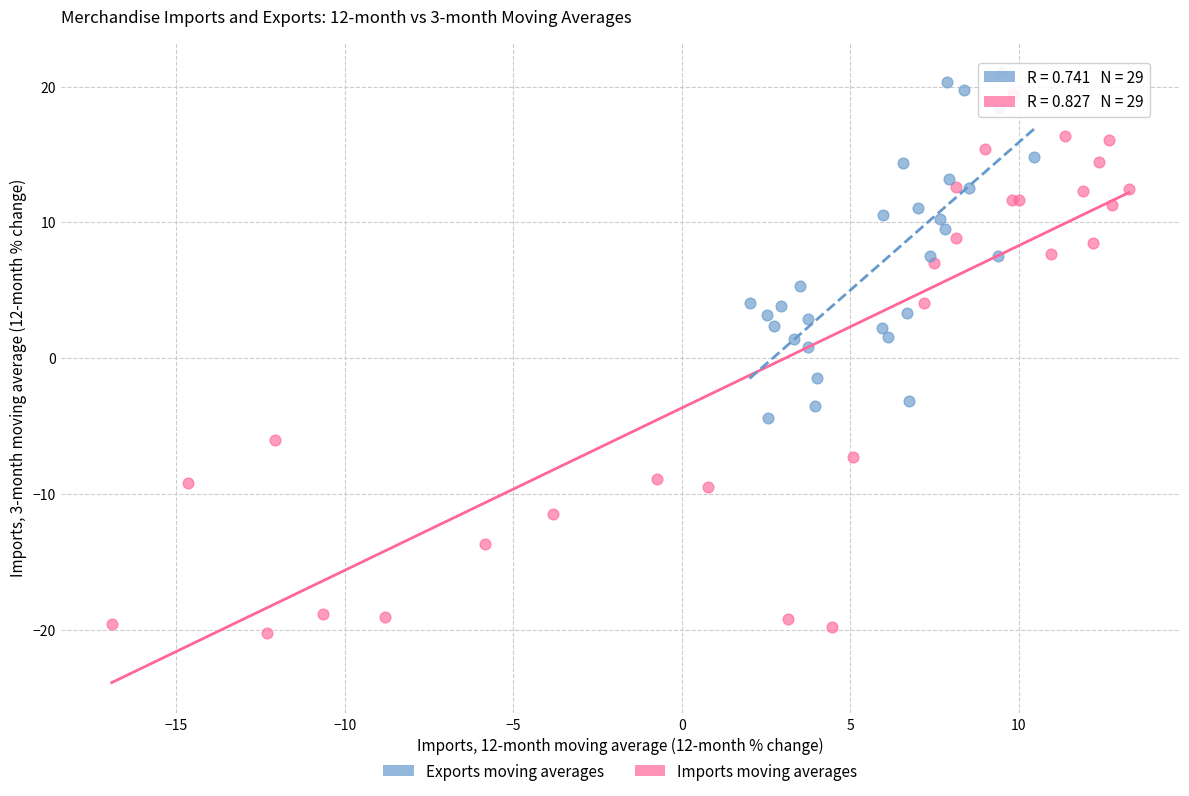

Which series reaches the minimum Y coordinate?

Imports moving averages